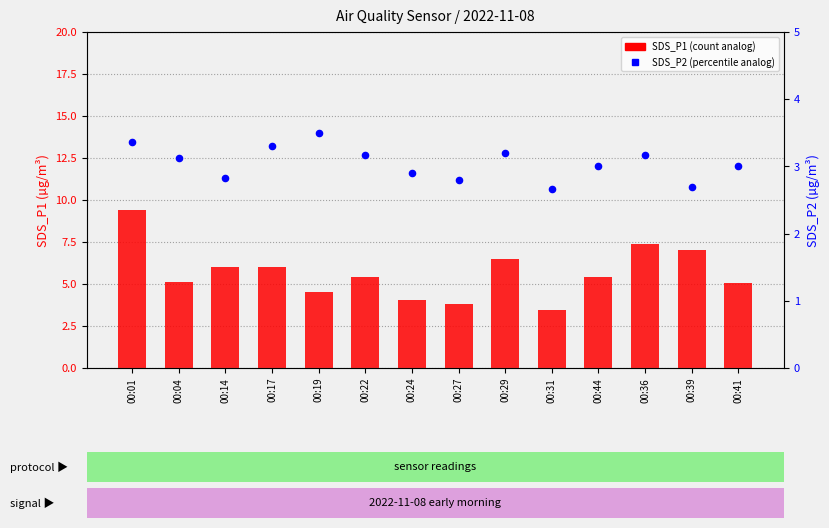

What is the total value across all series at 00:44?

8.4